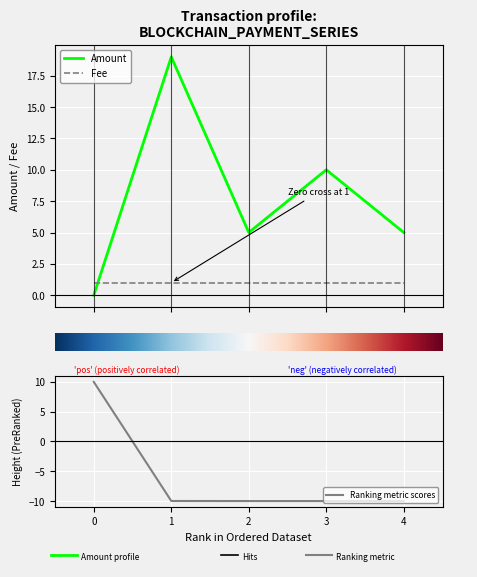

How many Amount values are between 5 and 10?

3